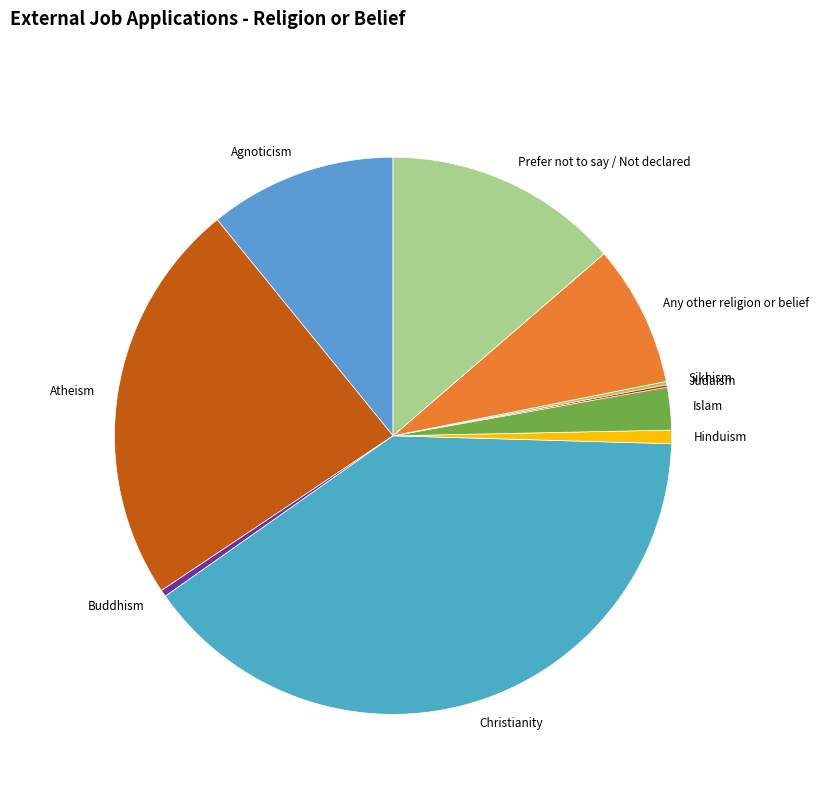

Between Any other religion or belief and Prefer not to say / Not declared, which is larger?

Prefer not to say / Not declared